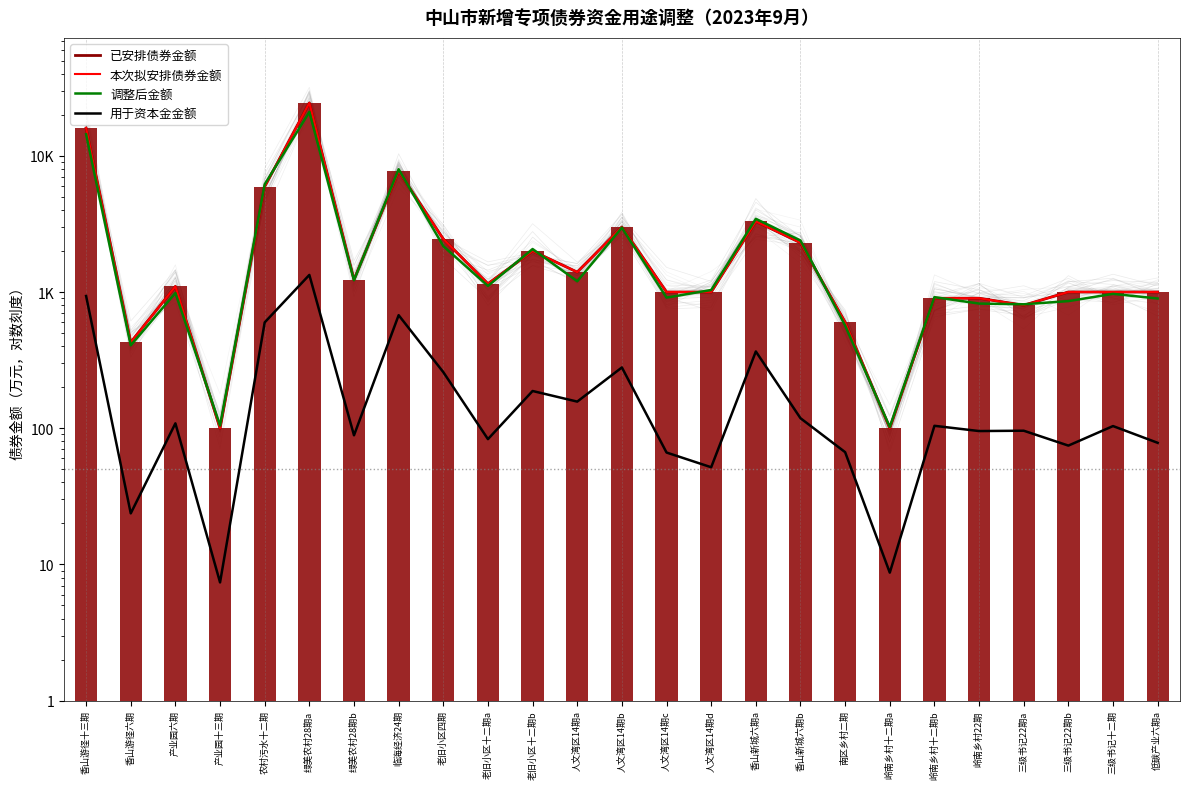

What is the sum of all 本次拟安排债券金额 values?

80859.0